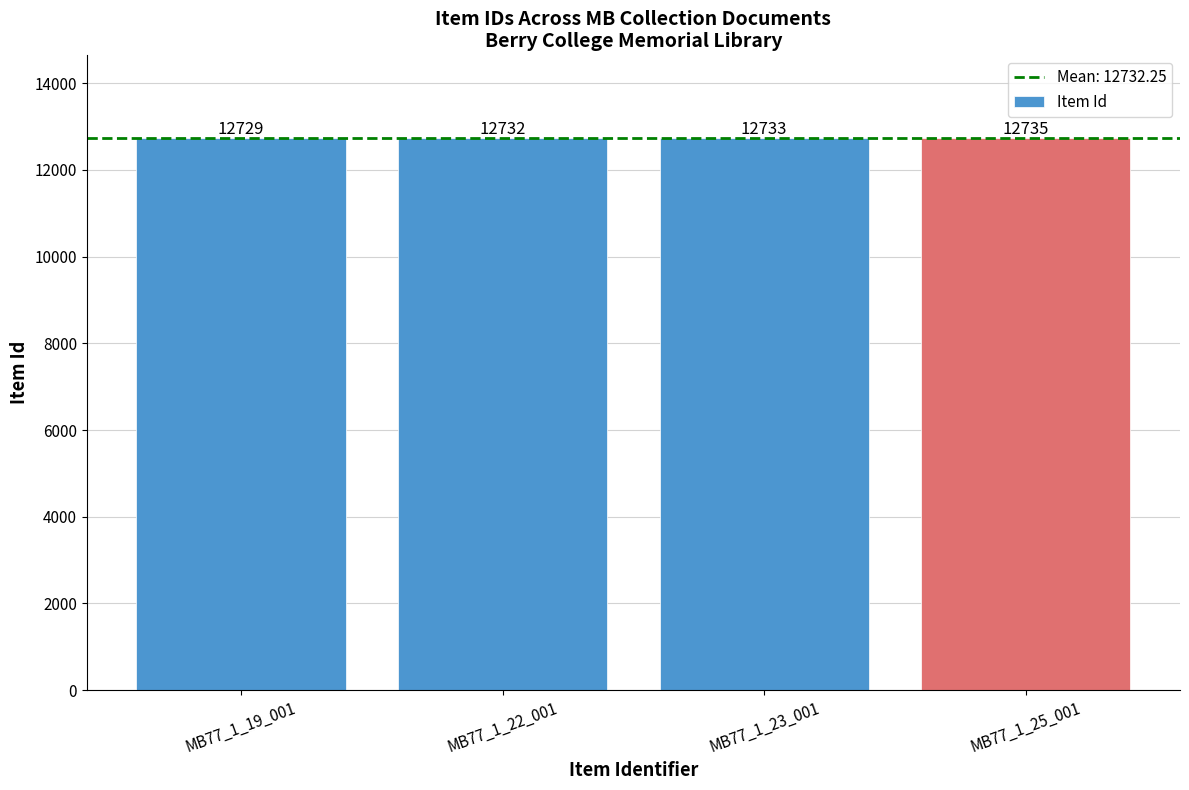

Reading left to right, list all the values displayed in this chart.

12729	12732	12733	12735